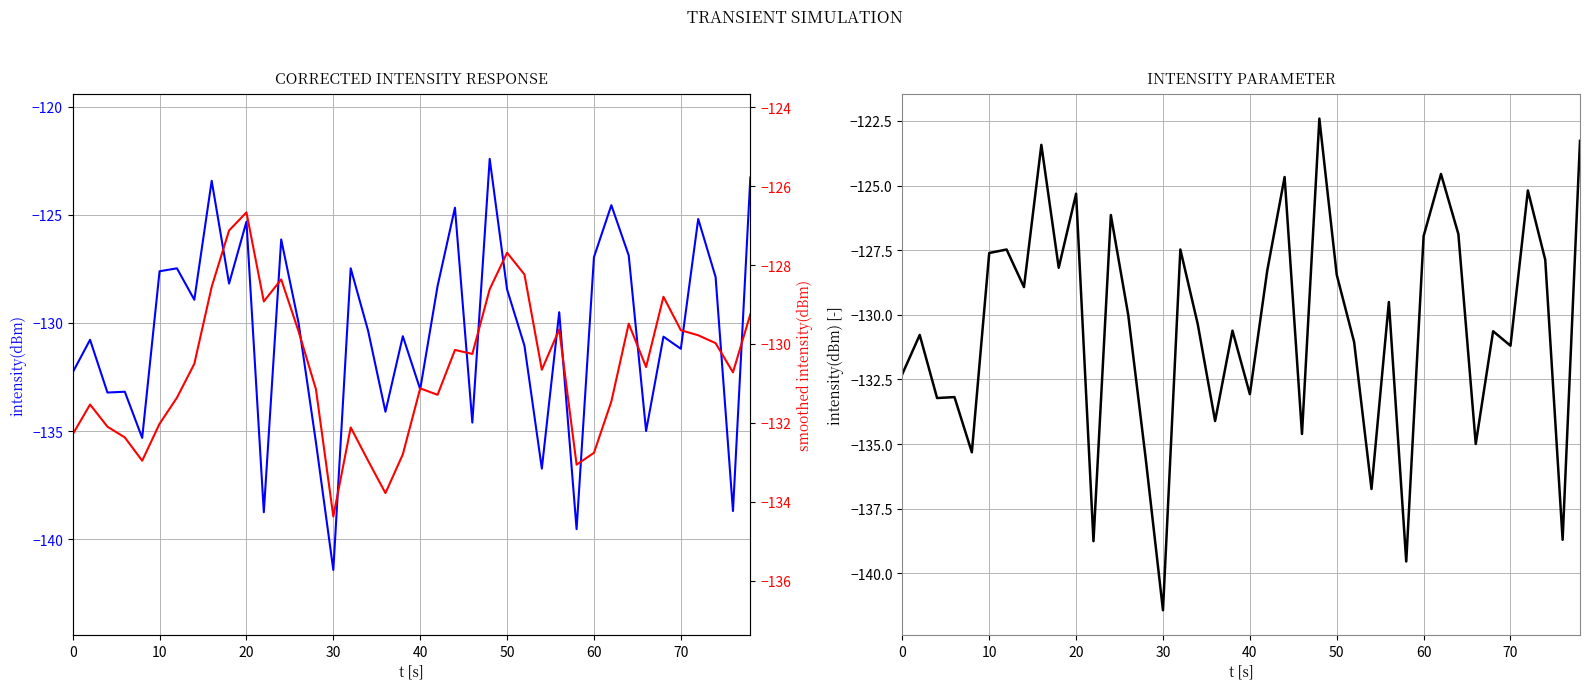

What is the difference between the maximum and minimum values in the intensity(dBm) series?

19.0